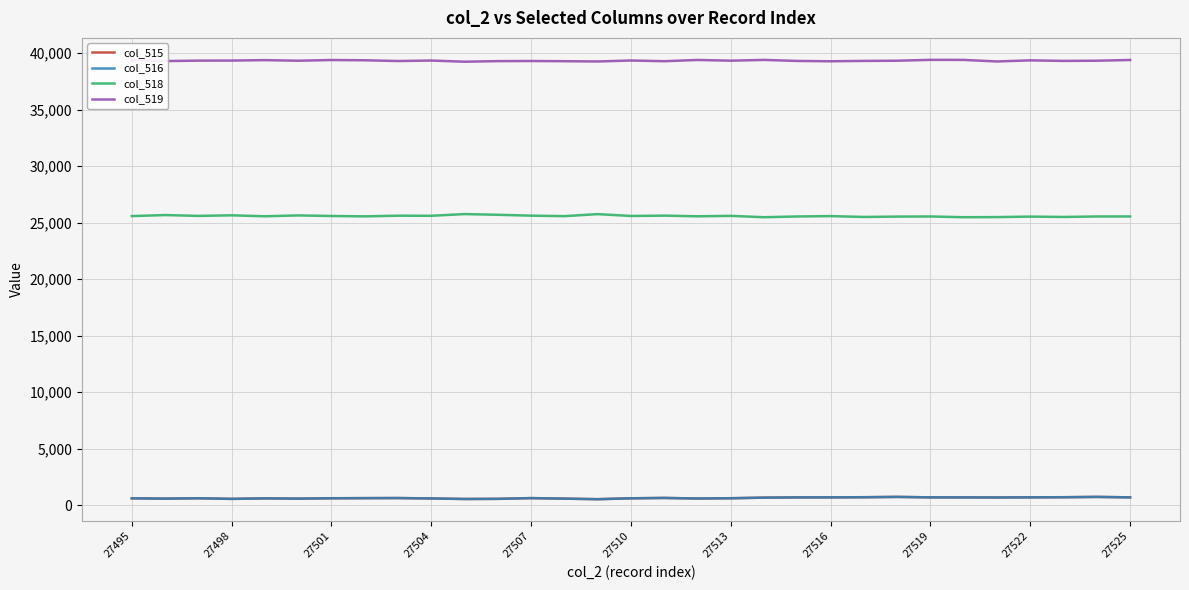

True or false: col_518 and col_519 cross at least once.

False